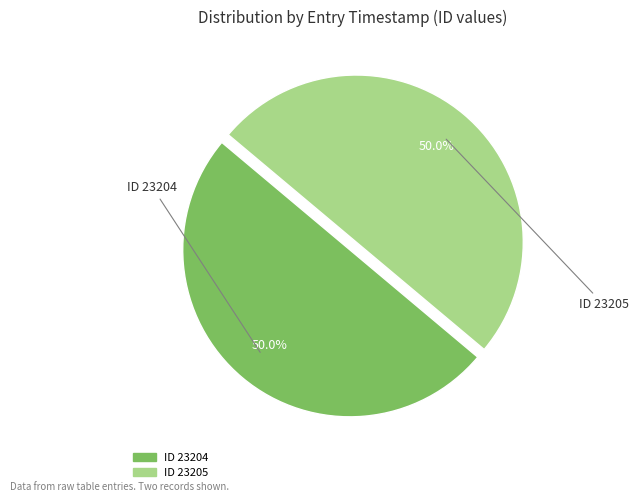

What is the ratio of the value at ID 23205 to the value at ID 23204?

1.0